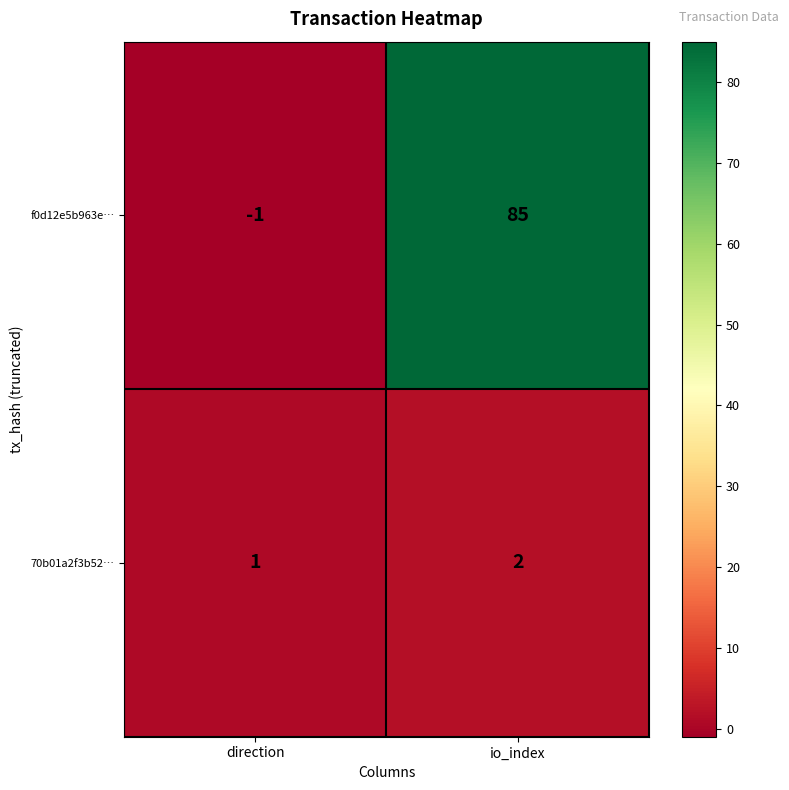

True or false: 70b01a2f3b52… has a value of 2 at io_index.

True